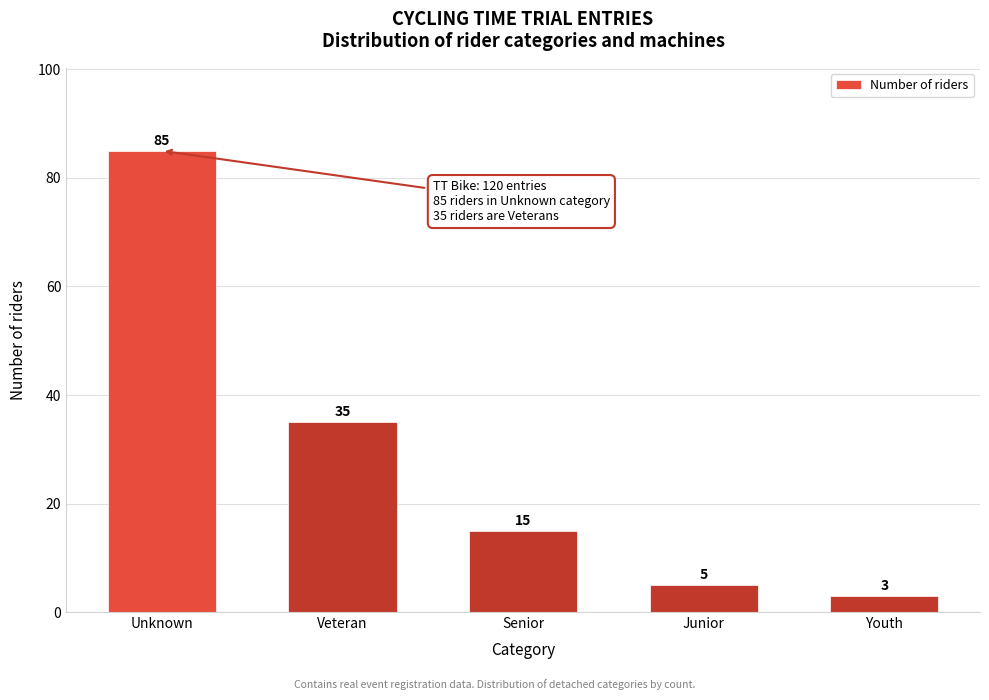

Reading left to right, what are all the values shown in this chart?

Unknown=85	Veteran=35	Senior=15	Junior=5	Youth=3